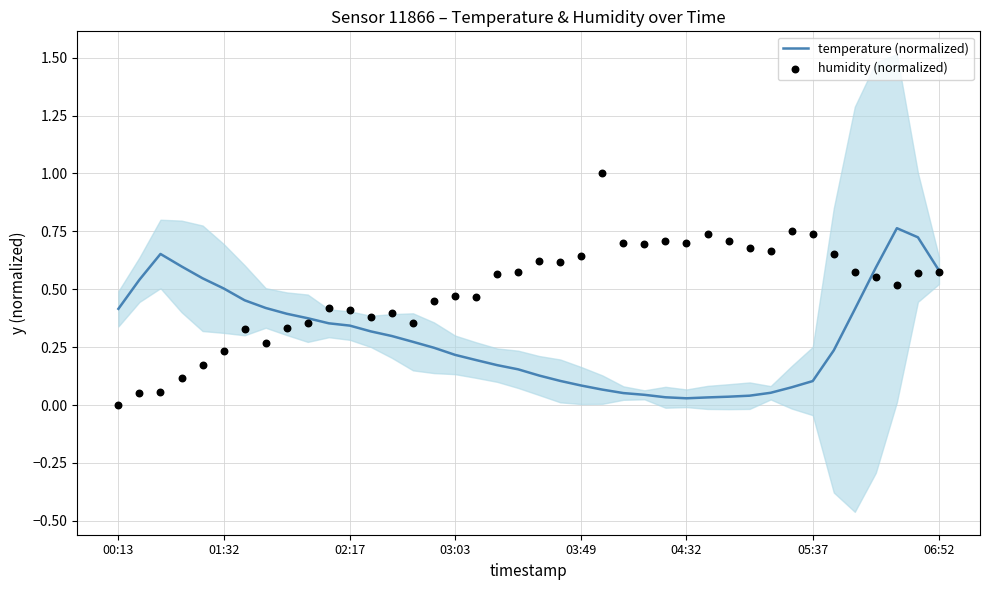

Which series has the widest spread of Y values?

humidity (normalized)